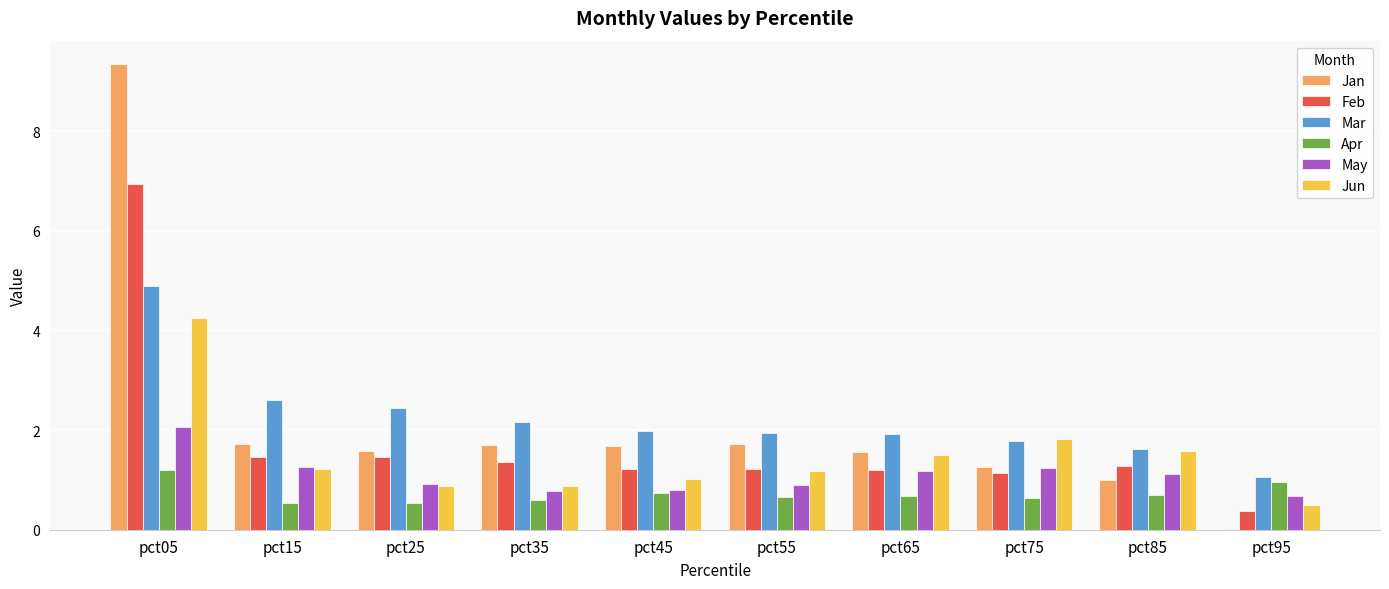

The value of Mar at pct65 is 1.9. True or false?

True